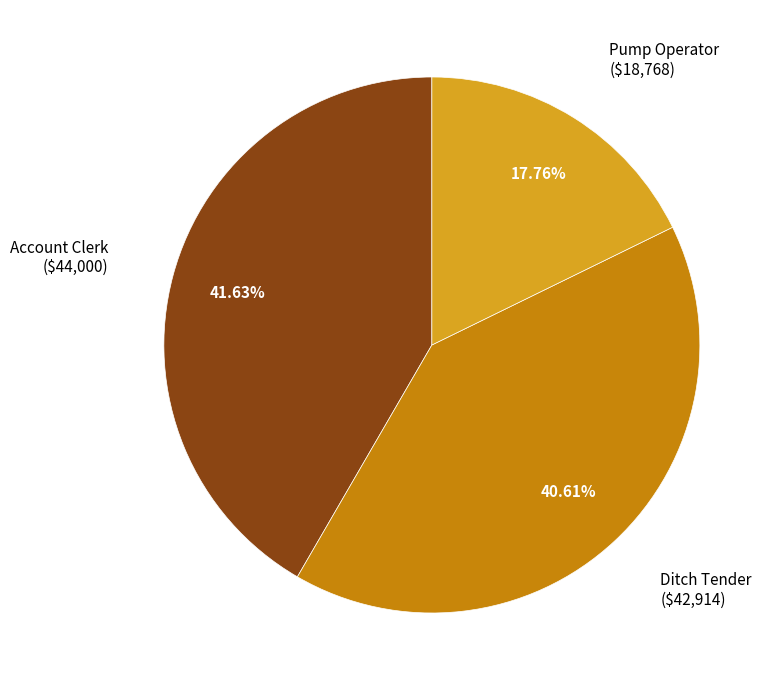

Is there a majority slice in this chart?

No